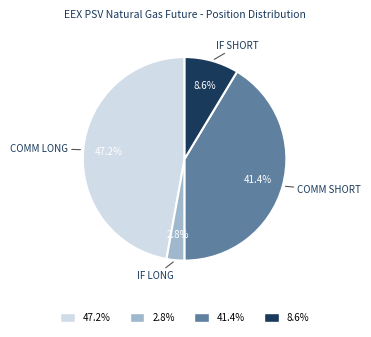

Is there any slice that represents more than half of the pie?

No